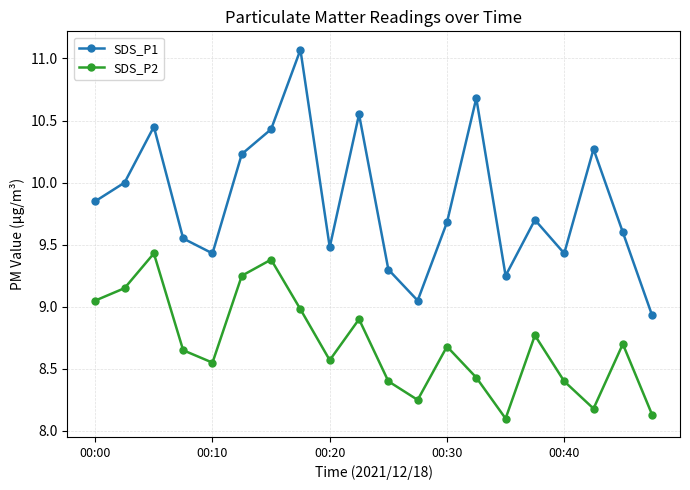

Which series has the largest total across all categories?

SDS_P1